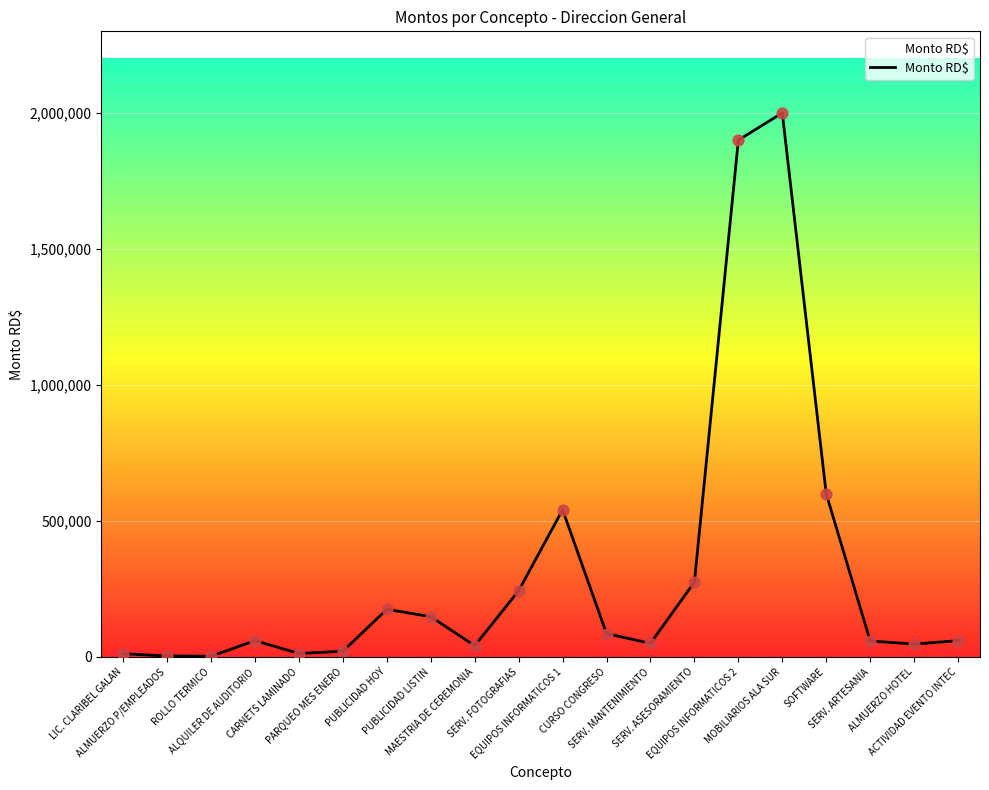

What is the ratio of the value at SOFTWARE to the value at EQUIPOS INFORMATICOS 2?

0.3